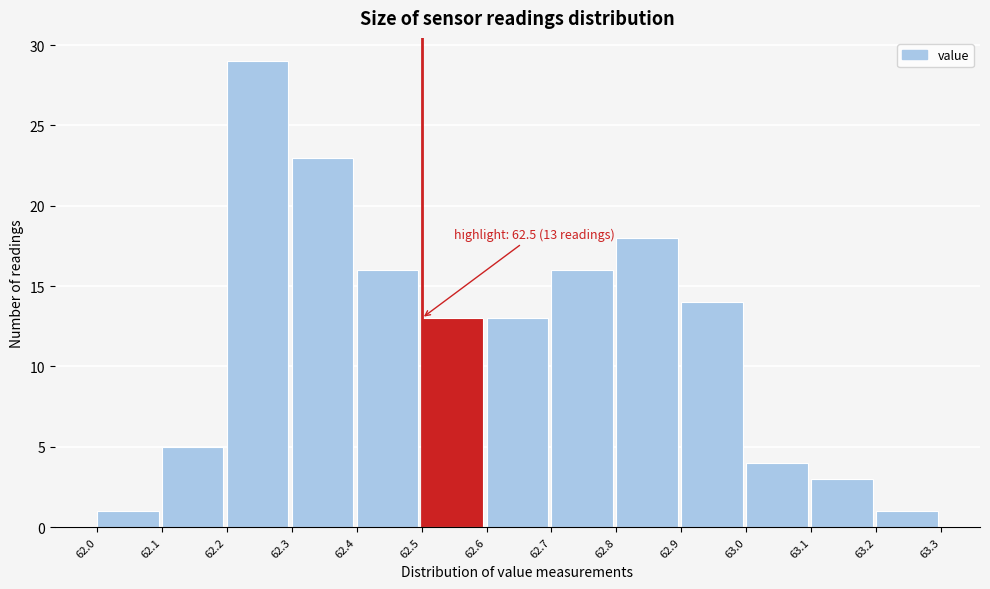

Which range on the x-axis has the tallest bar?

62.2 to 62.3